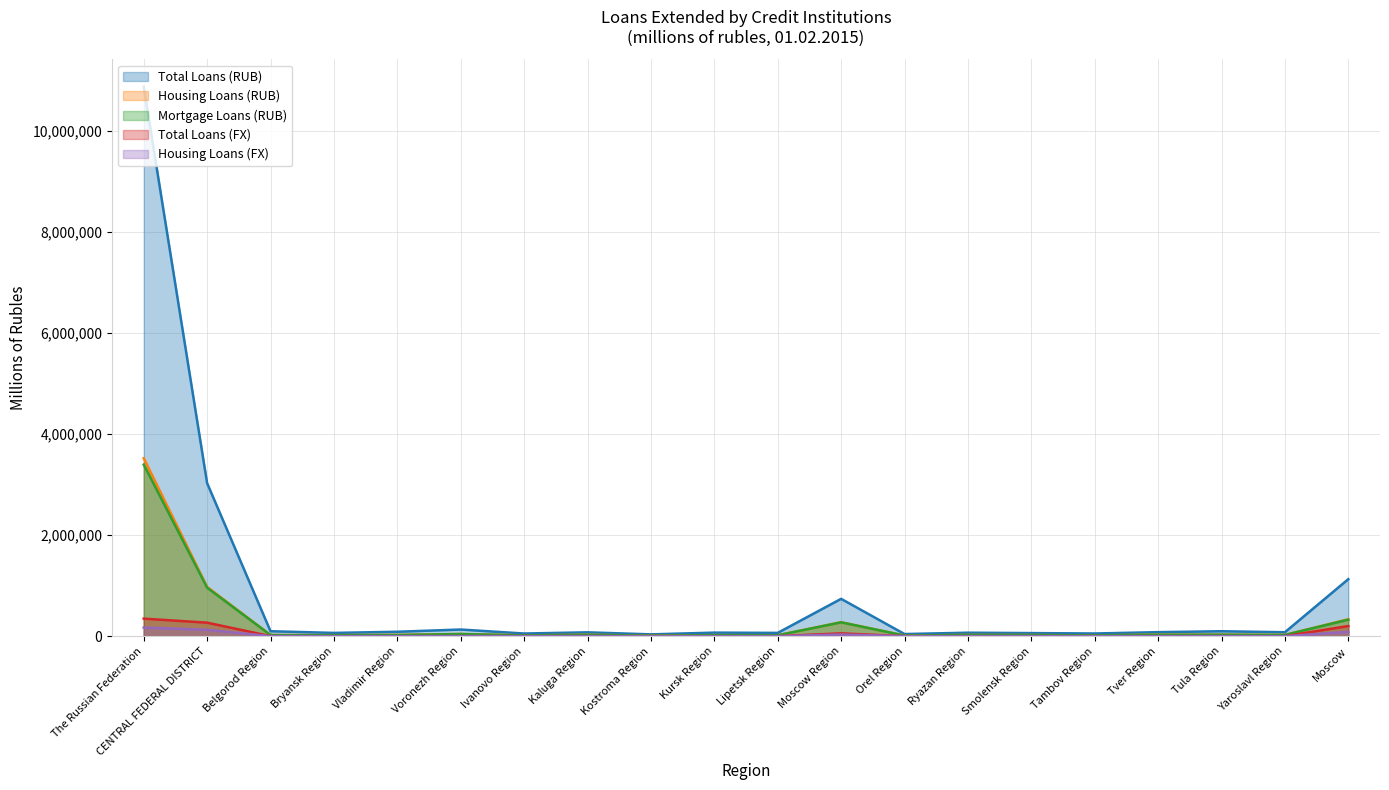

What is the maximum value shown in the chart?

10869545